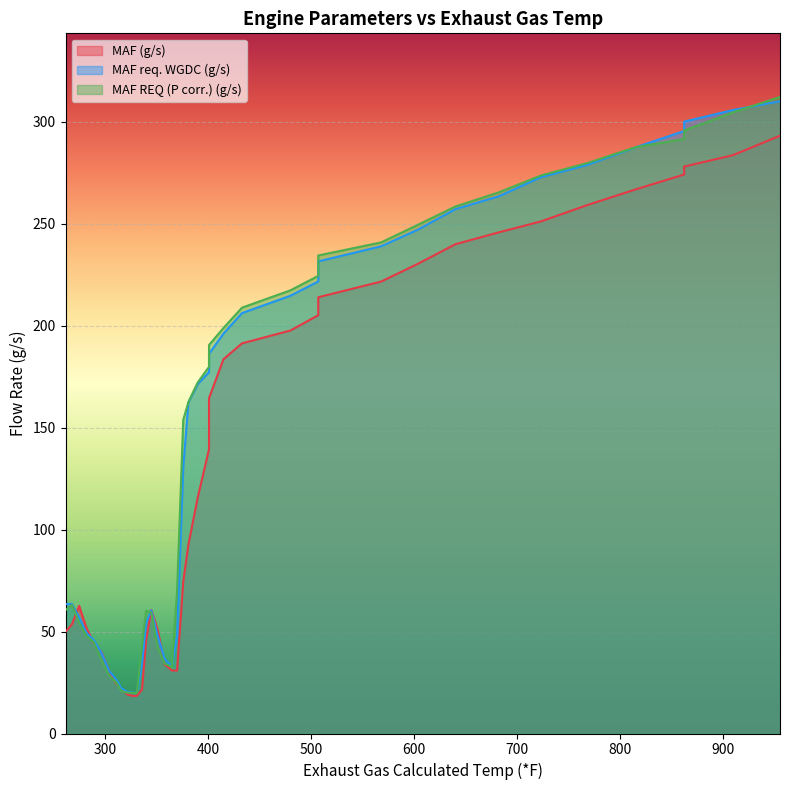

Where is the first local maximum for MAF req. WGDC (g/s)?

268